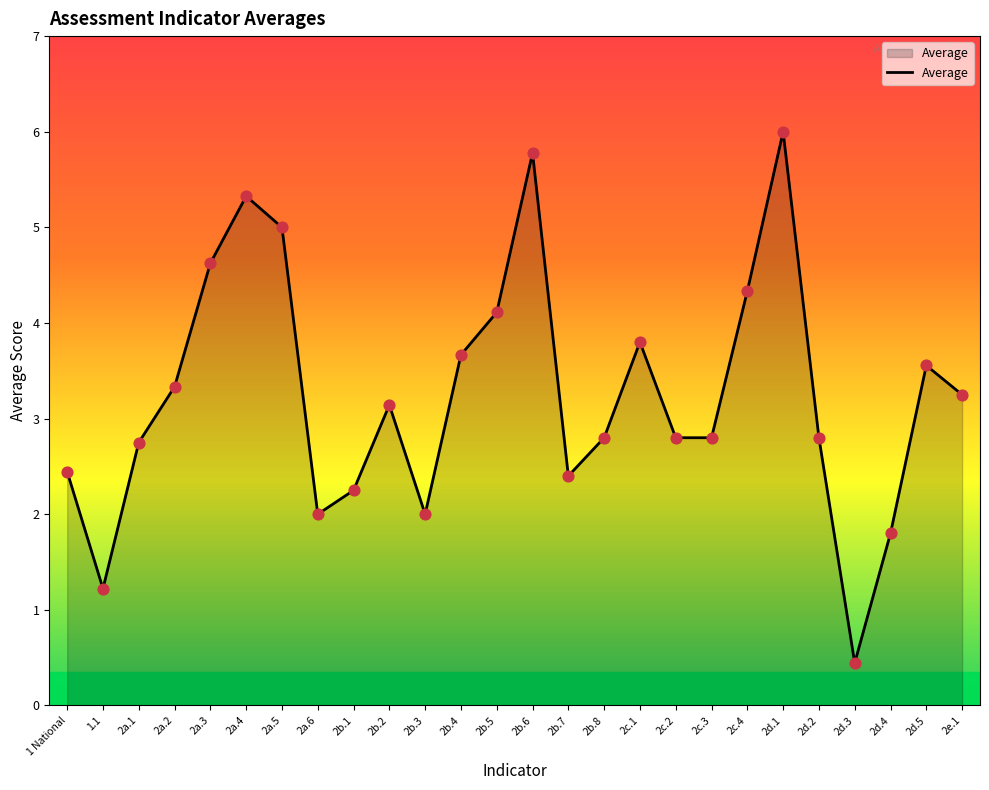

Which has a higher value, 2e.1 or 2a.4?

2a.4